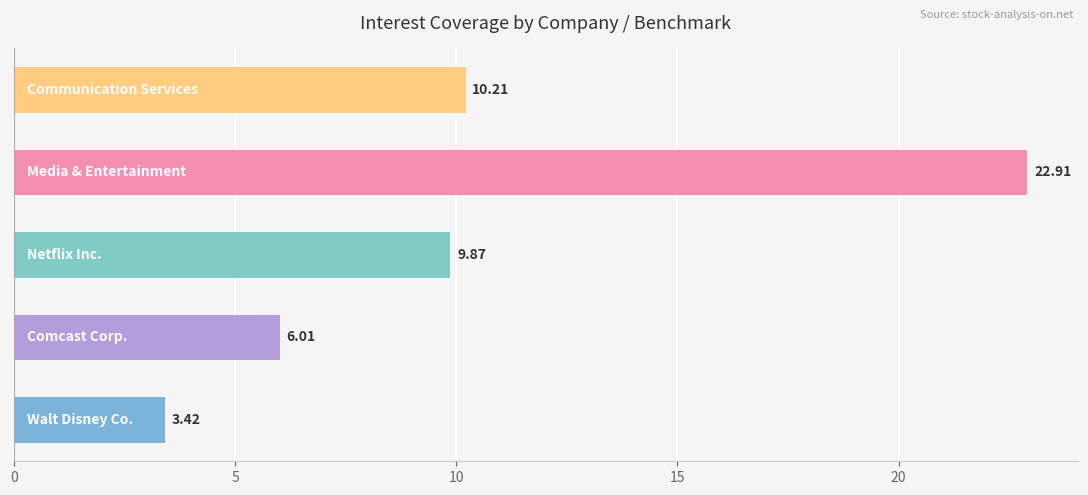

What is the difference between the maximum and minimum values?

19.5